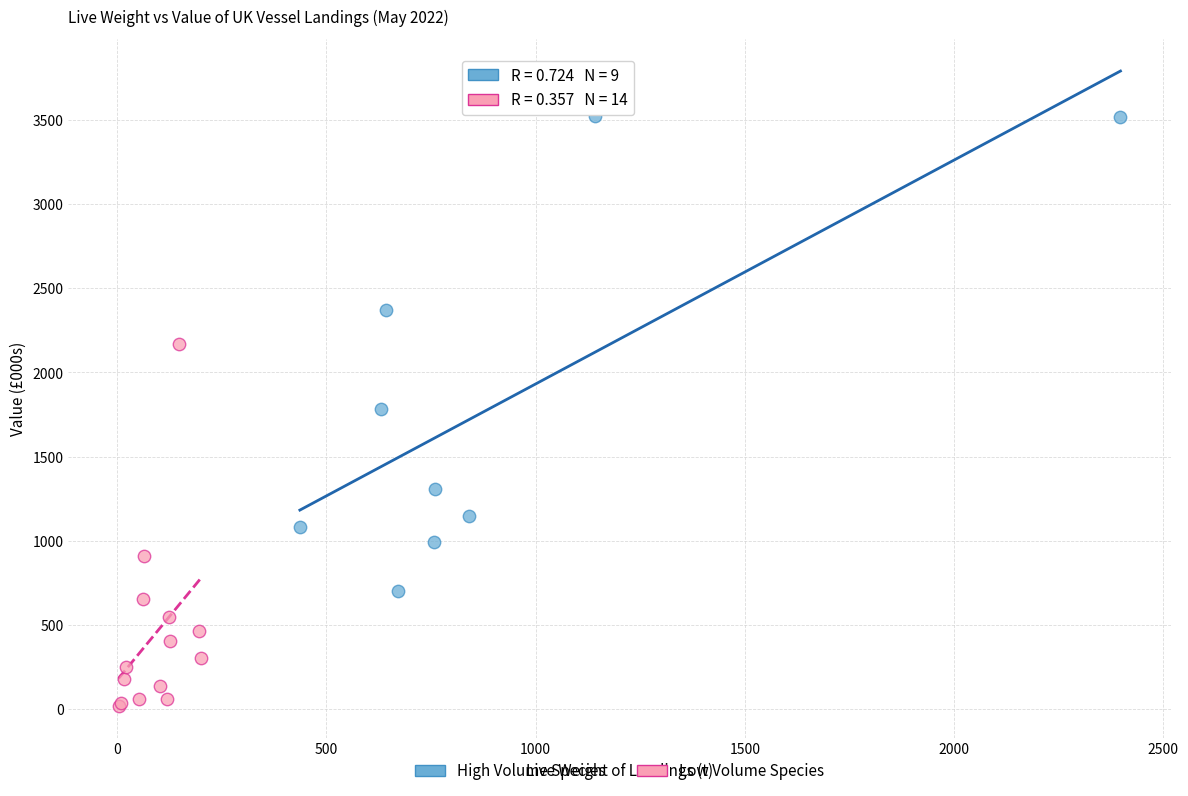

Which series contains the highest Y value?

High Volume Species